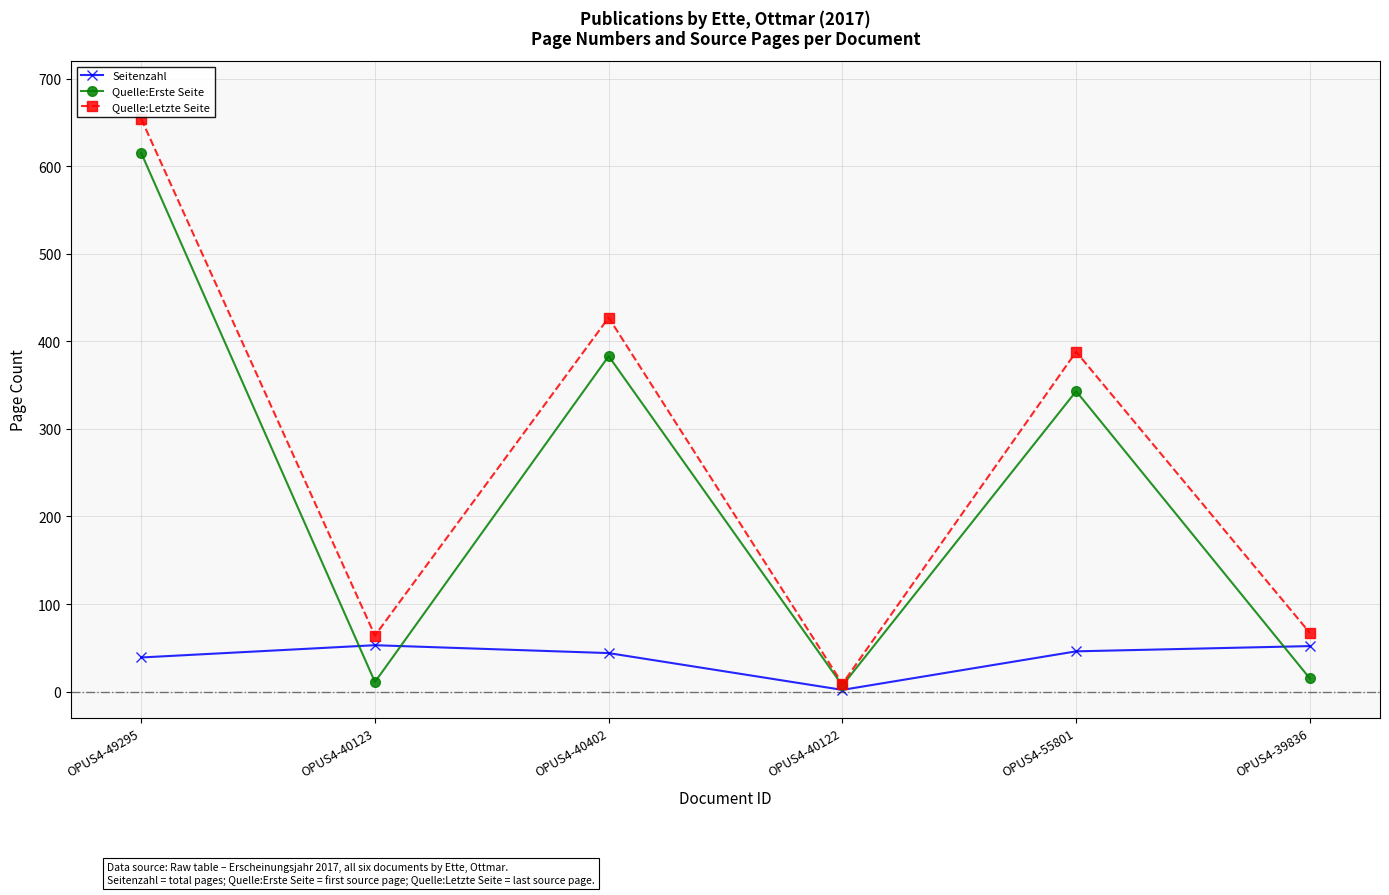

How many data points in Quelle:Letzte Seite are less than 388?

3